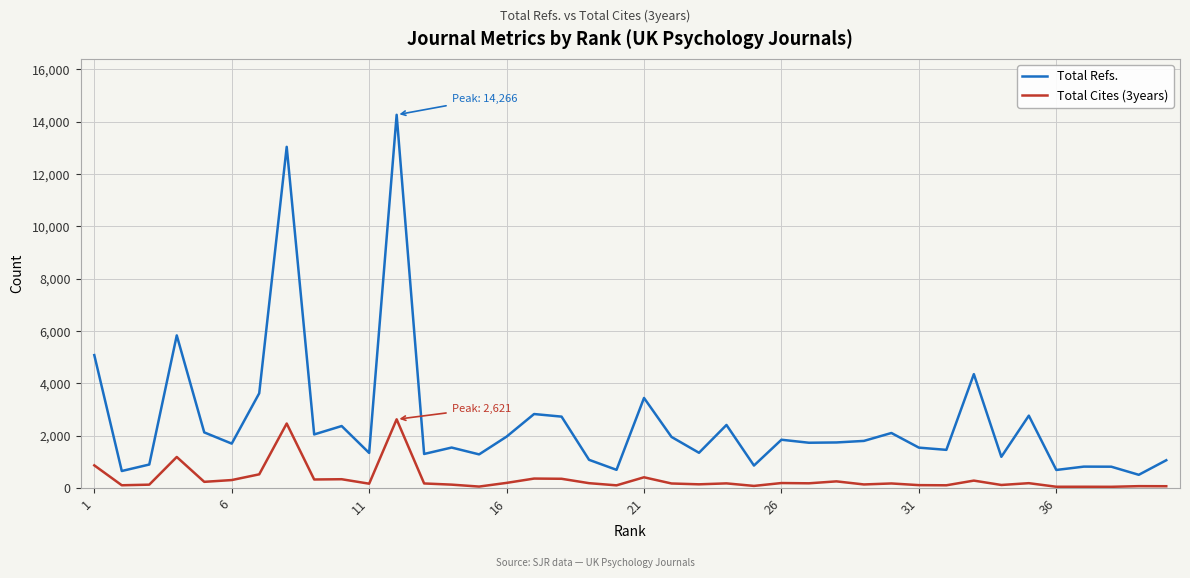

In Total Refs., how many points are higher than both neighbors (excluding endpoints)?

13